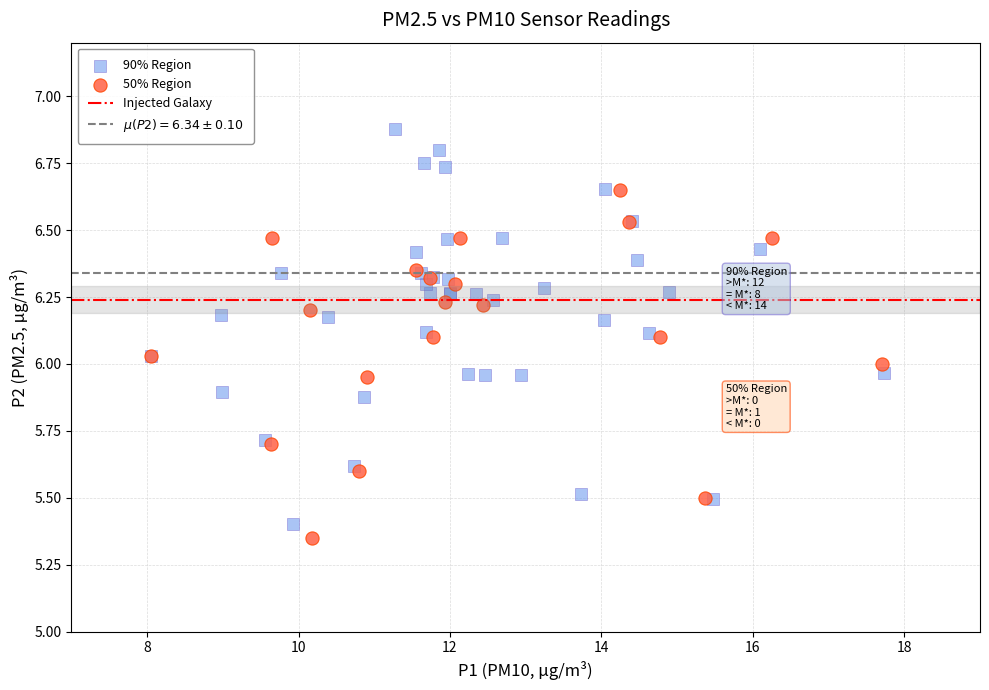

Which series has the largest Y range (max minus min)?

90% Region